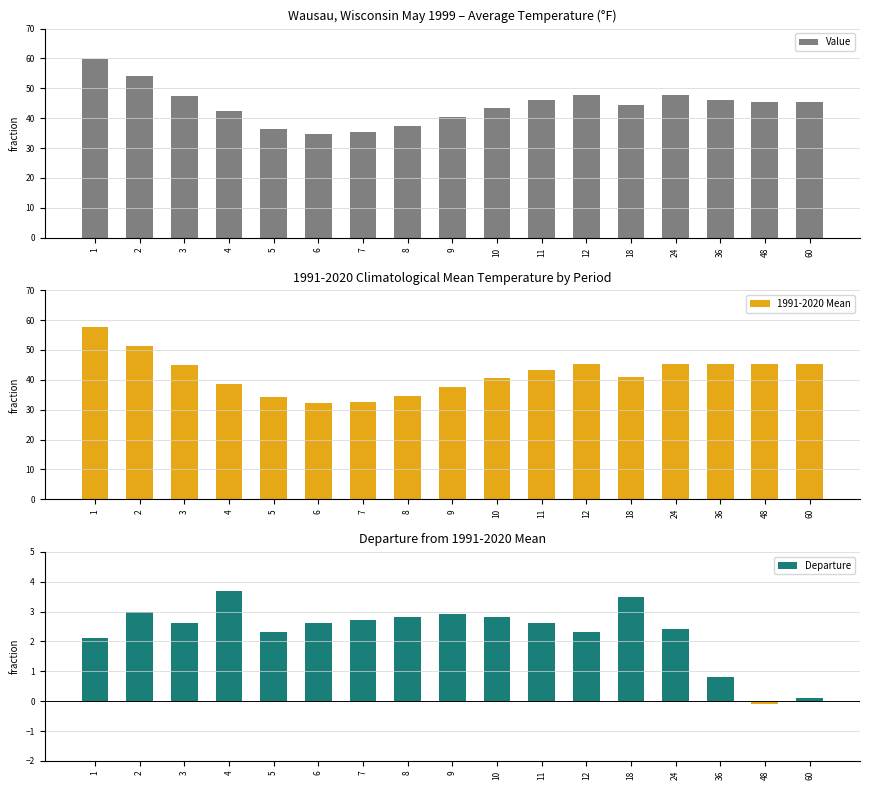

How many data points does each series have?

17